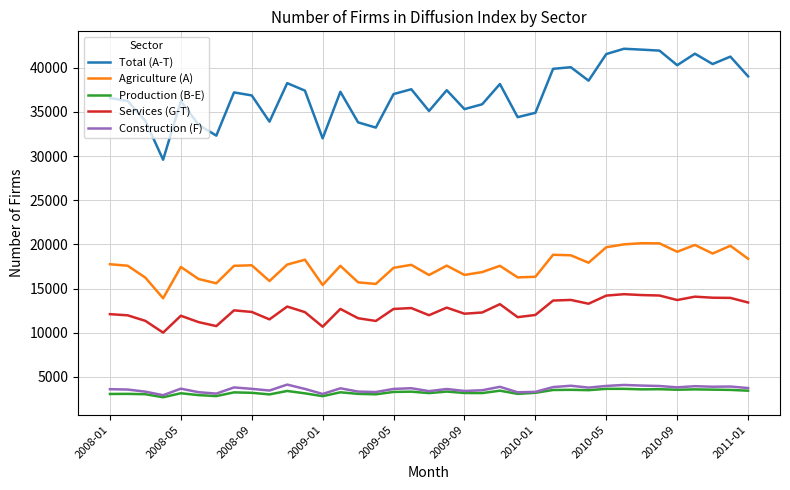

Which series has the largest range (max minus min)?

Total (A-T)